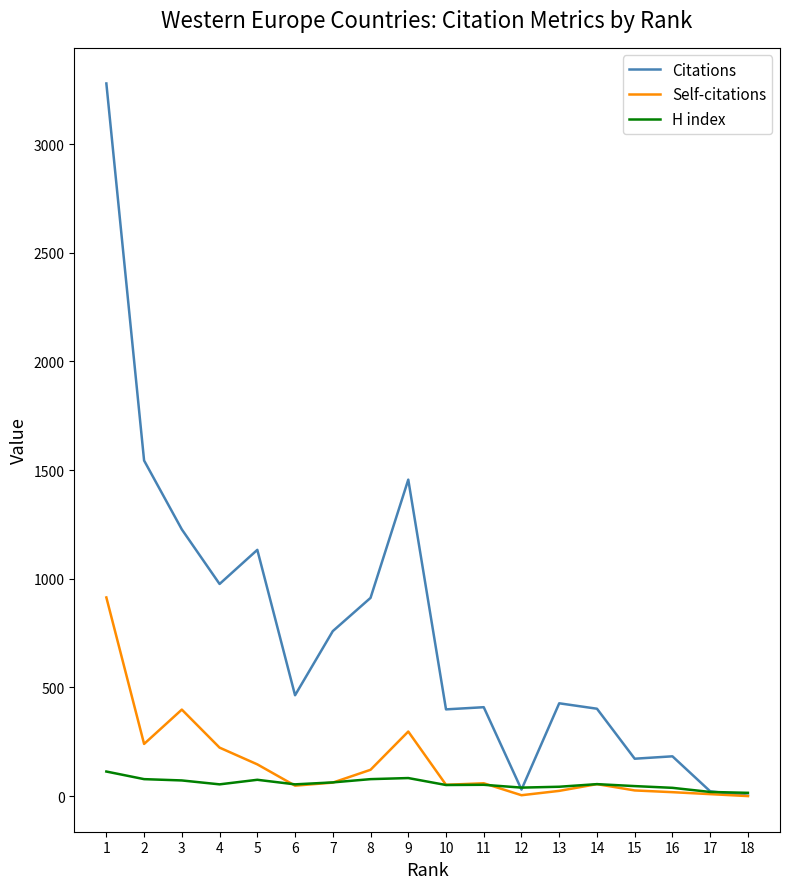

Is it true that H index equals 15 at 18?

True